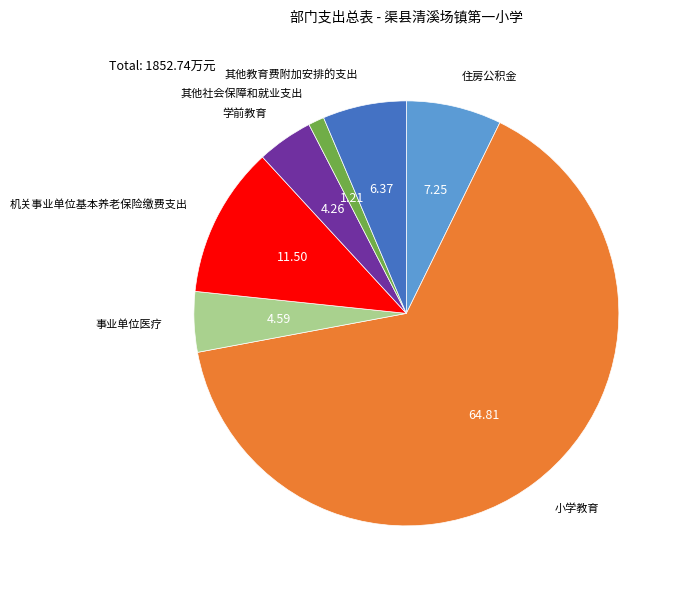

Which slice is the smallest?

其他社会保障和就业支出